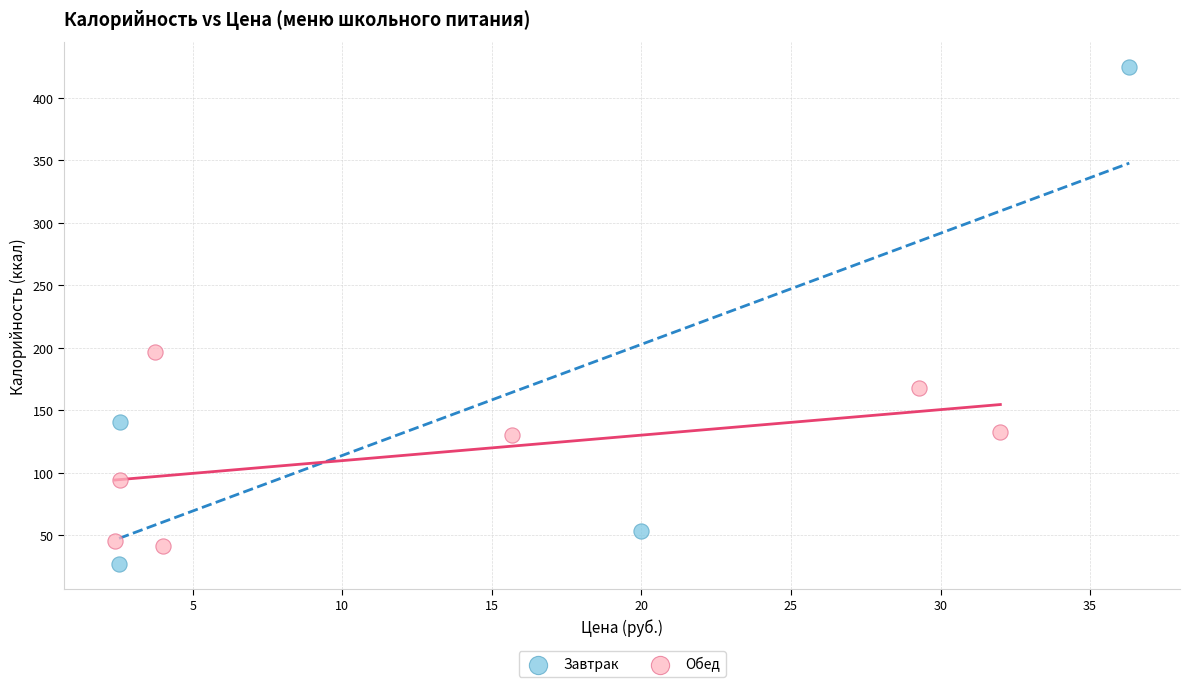

Which series reaches the maximum Y coordinate?

Завтрак